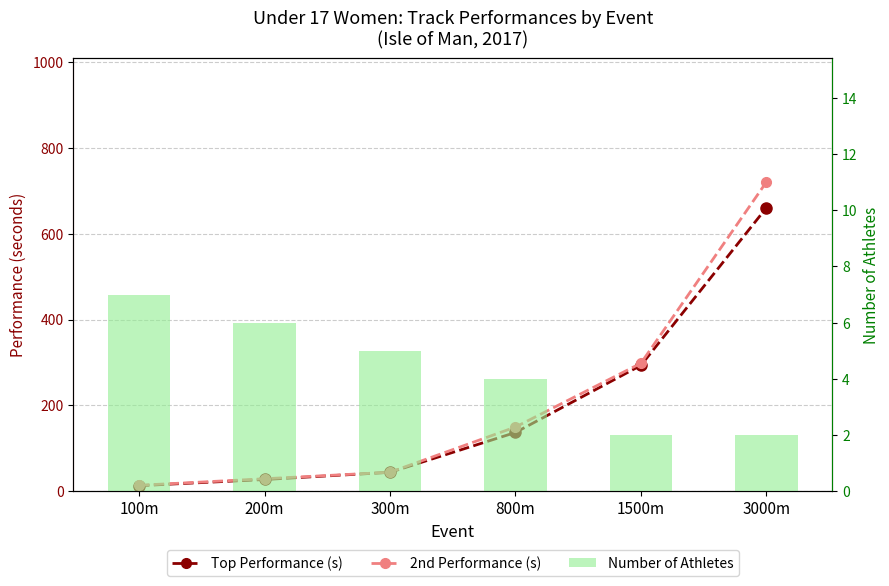

Reading right to left, what are all the values shown in this chart?

Top Performance (s): 660.0	293.2	136.9	44.1	27.4	13.0
2nd Performance (s): 720.0	298.1	149.6	44.3	29.1	13.9
Number of Athletes: 2.0	2.0	4.0	5.0	6.0	7.0